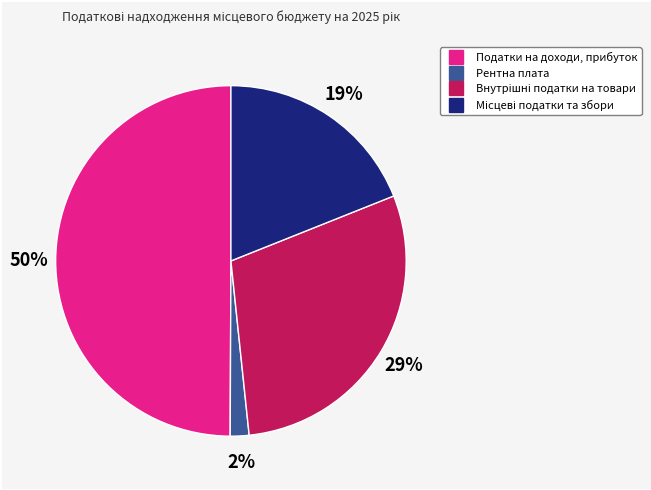

Is Рентна плата the majority of the pie?

No